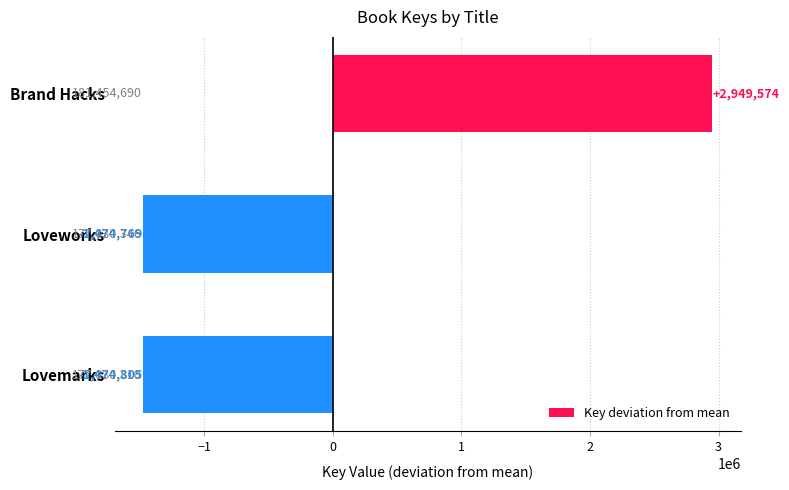

Rank the categories by value from highest to lowest.

Brand Hacks, Loveworks, Lovemarks